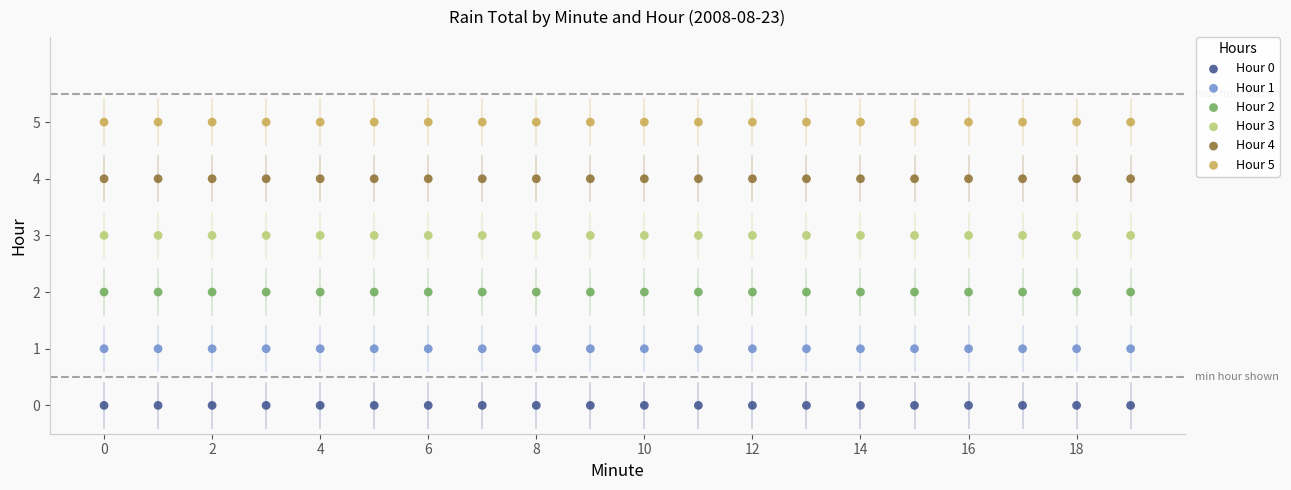

Which series reaches the maximum Y coordinate?

Hour 5